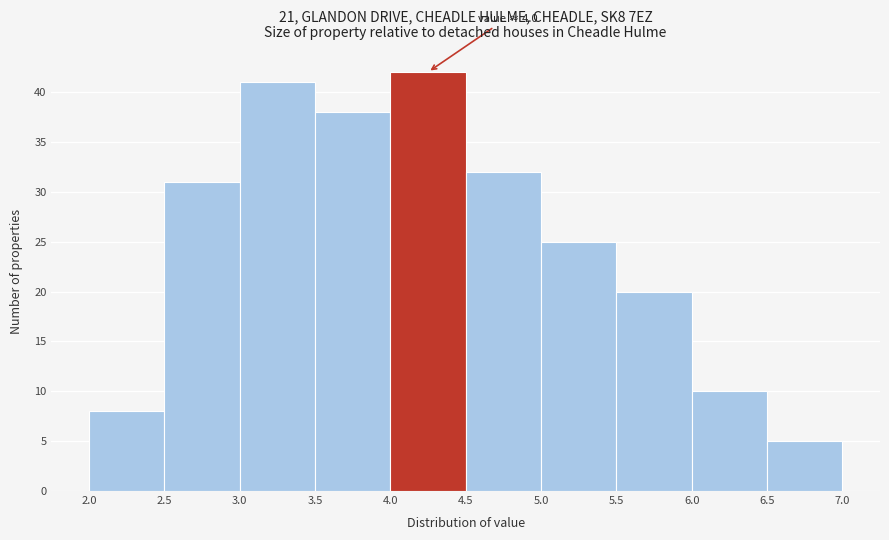

Which range on the x-axis has the tallest bar?

4.0 to 4.5